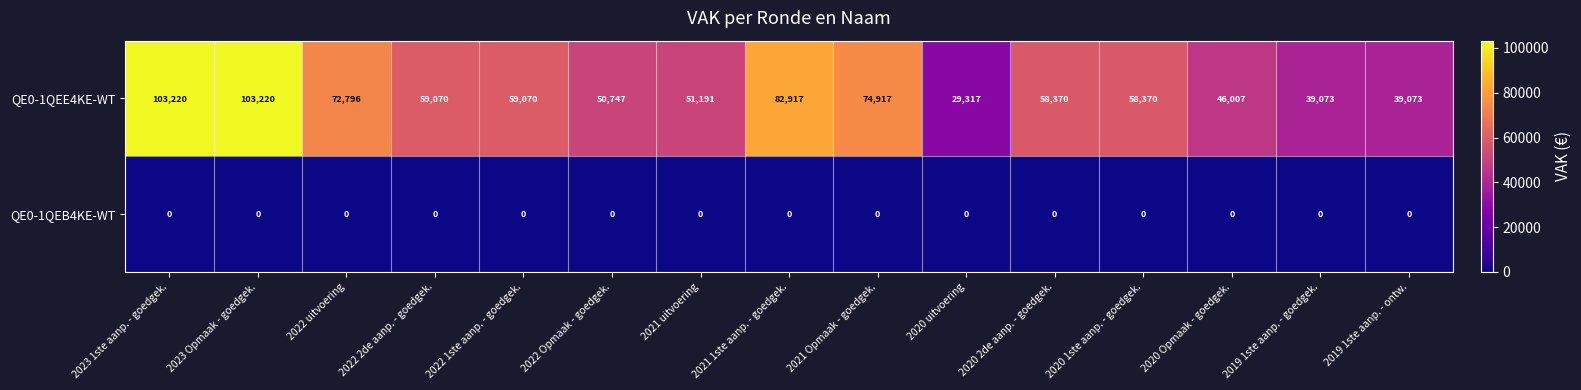

Is it true that QE0-1QEE4KE-WT equals 24987 at 2022 2de aanp. - goedgek.?

False